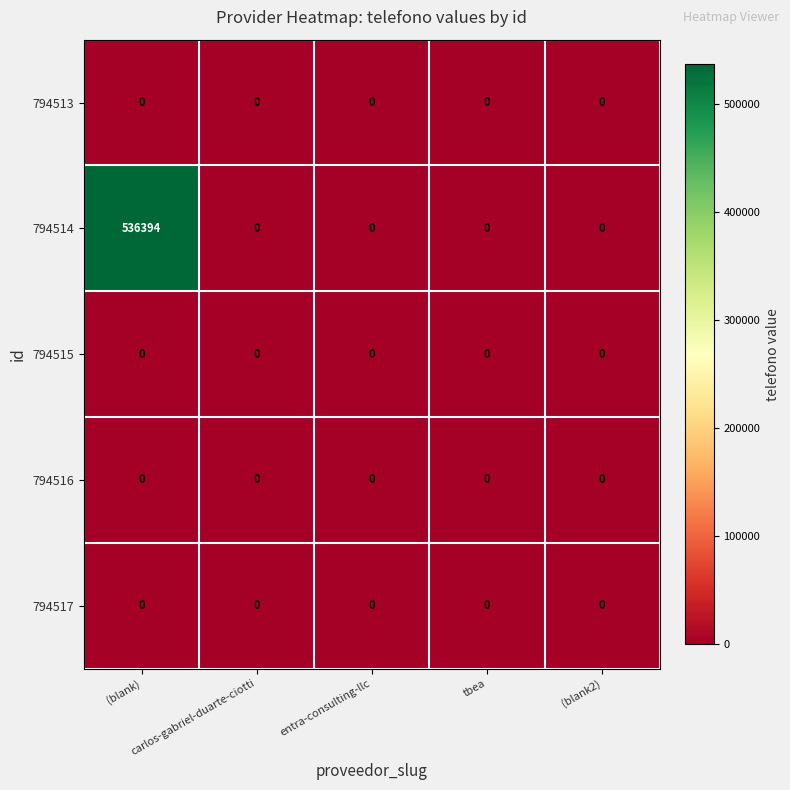

How many categories are shown in the chart?

5